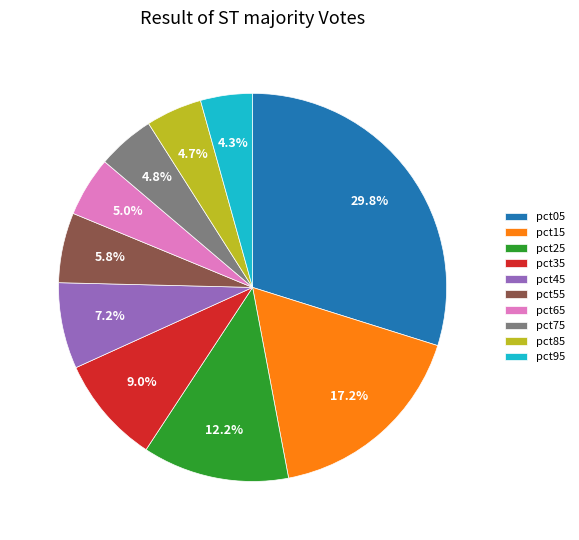

Does any single category account for the majority?

No